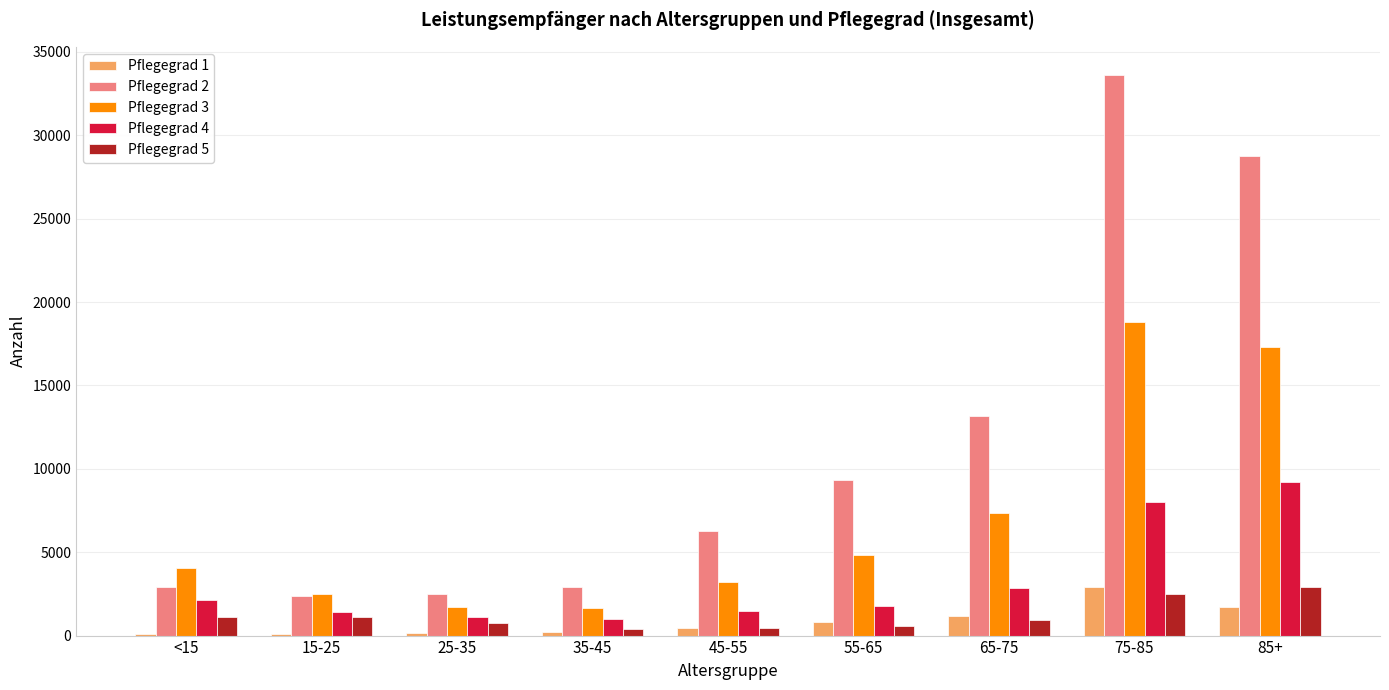

Are the bars grouped side by side (vs. stacked)?

Yes